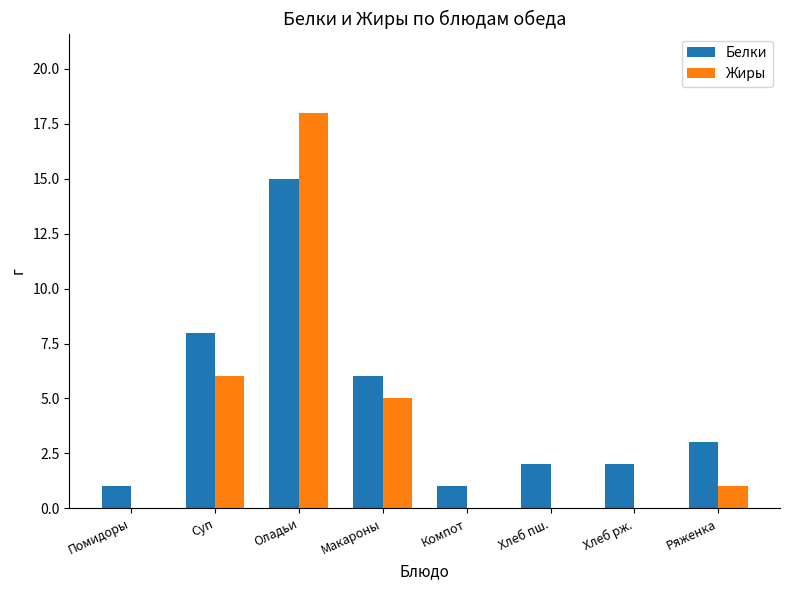

Reading right to left, what are all the values shown in this chart?

Белки: Ряженка=3	Хлеб рж.=2	Хлеб пш.=2	Компот=1	Макароны=6	Оладьи=15	Суп=8	Помидоры=1
Жиры: Ряженка=1	Хлеб рж.=0	Хлеб пш.=0	Компот=0	Макароны=5	Оладьи=18	Суп=6	Помидоры=0